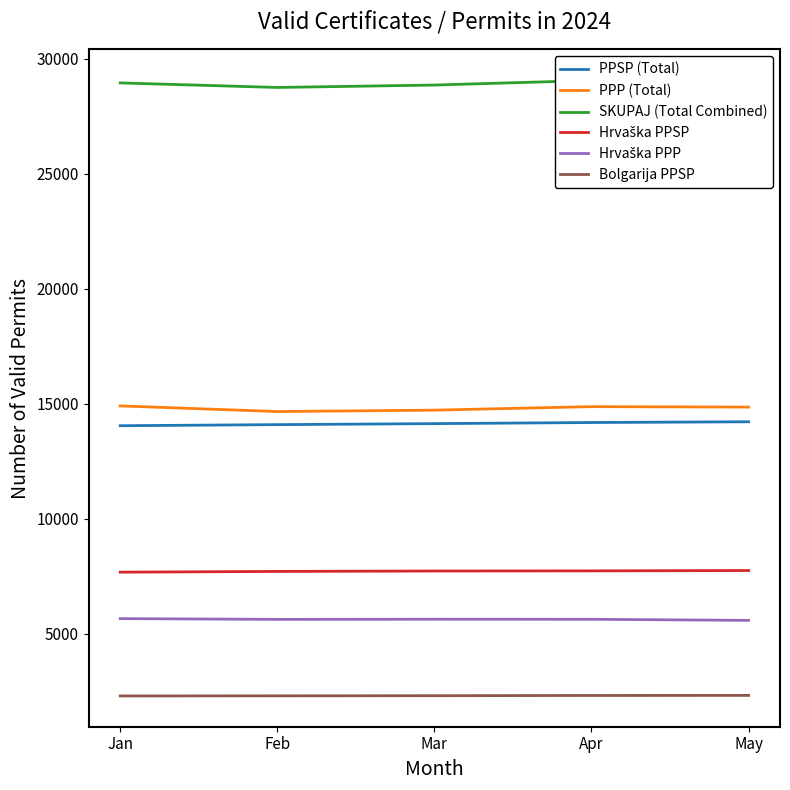

True or false: Hrvaška PPP and PPP (Total) intersect in this chart.

False